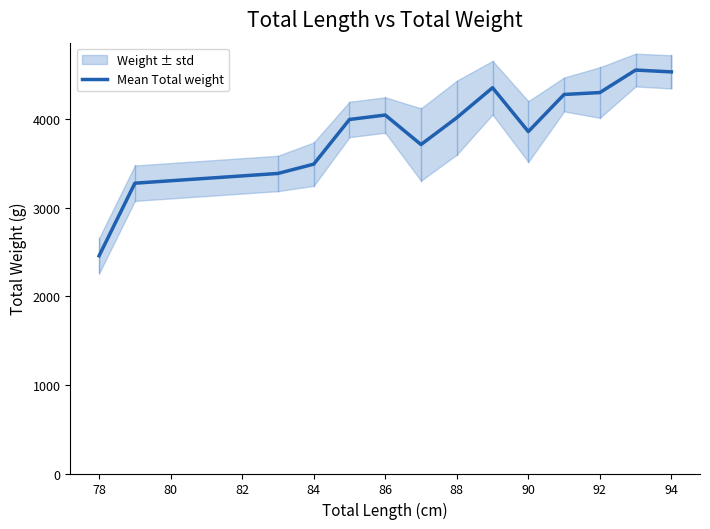

What is the highest value of the Mean Total weight series?

4558.3